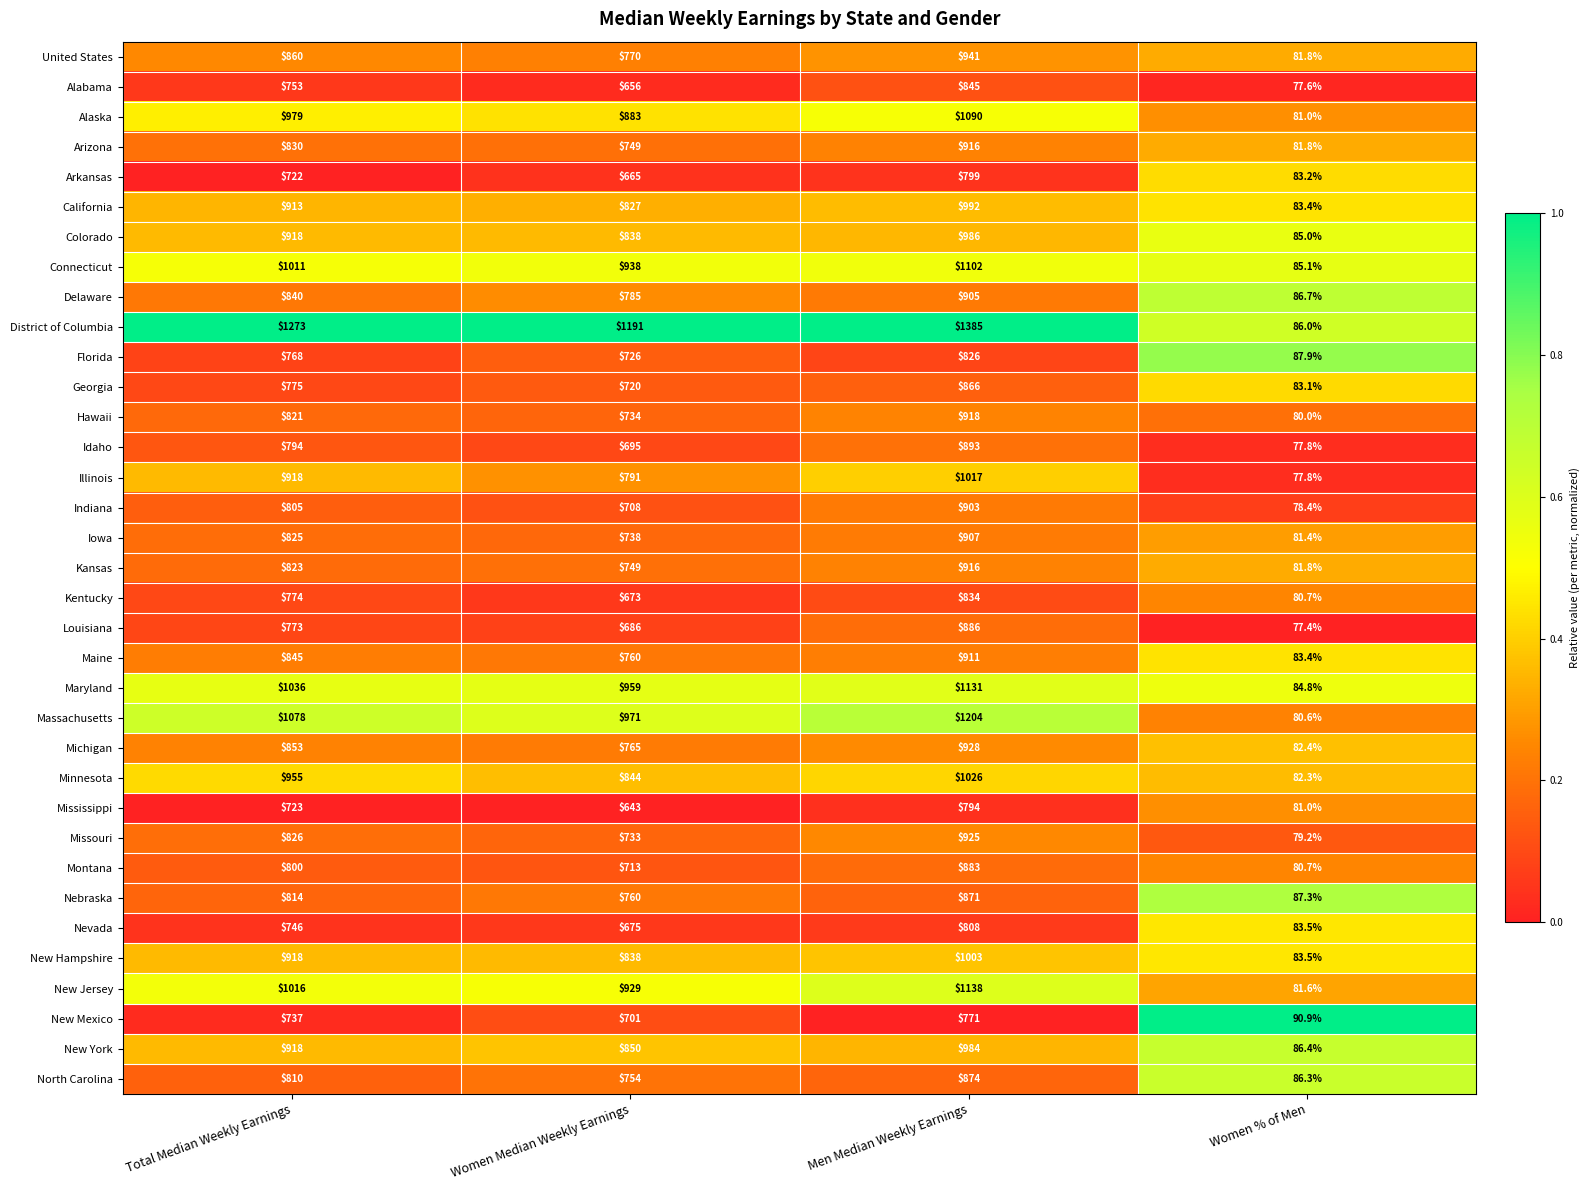

Which series has the largest total across all categories?

District of Columbia